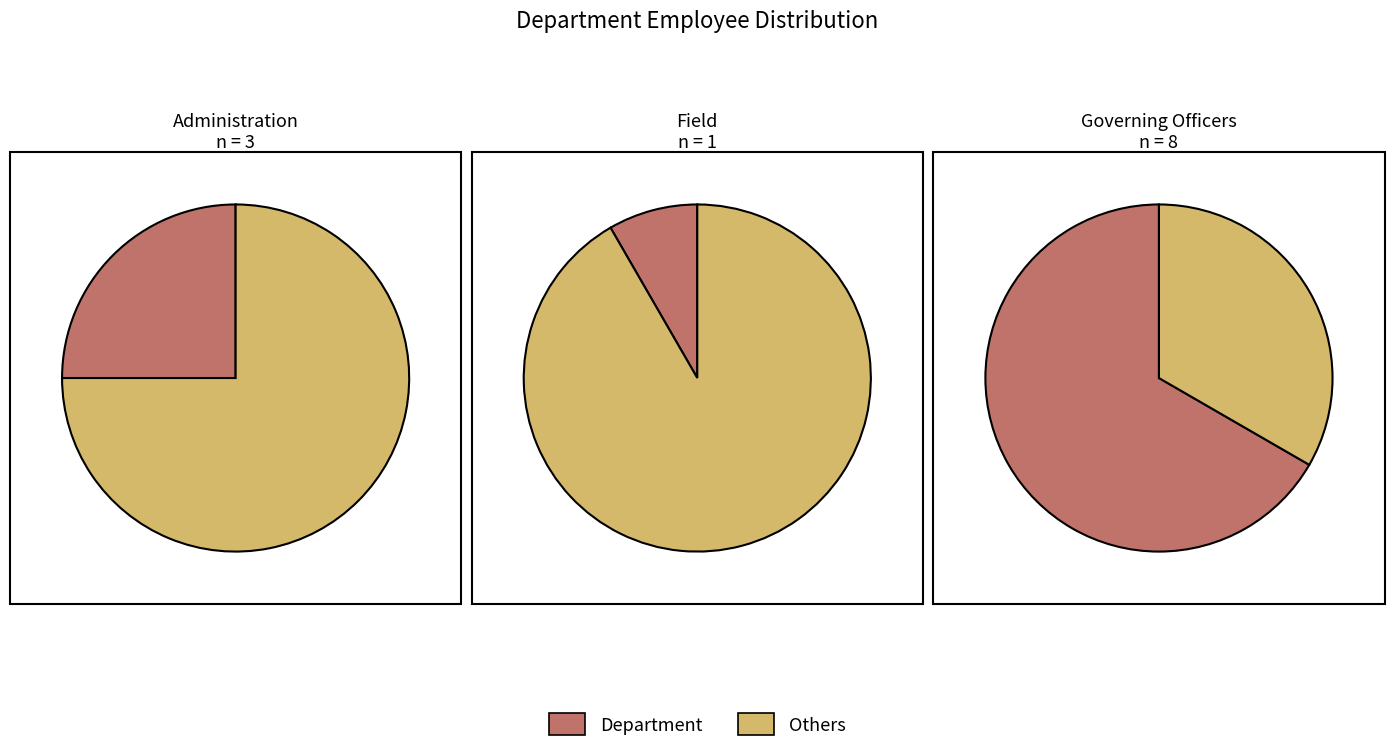

What portion of the pie excludes Governing Officers?

33.3%